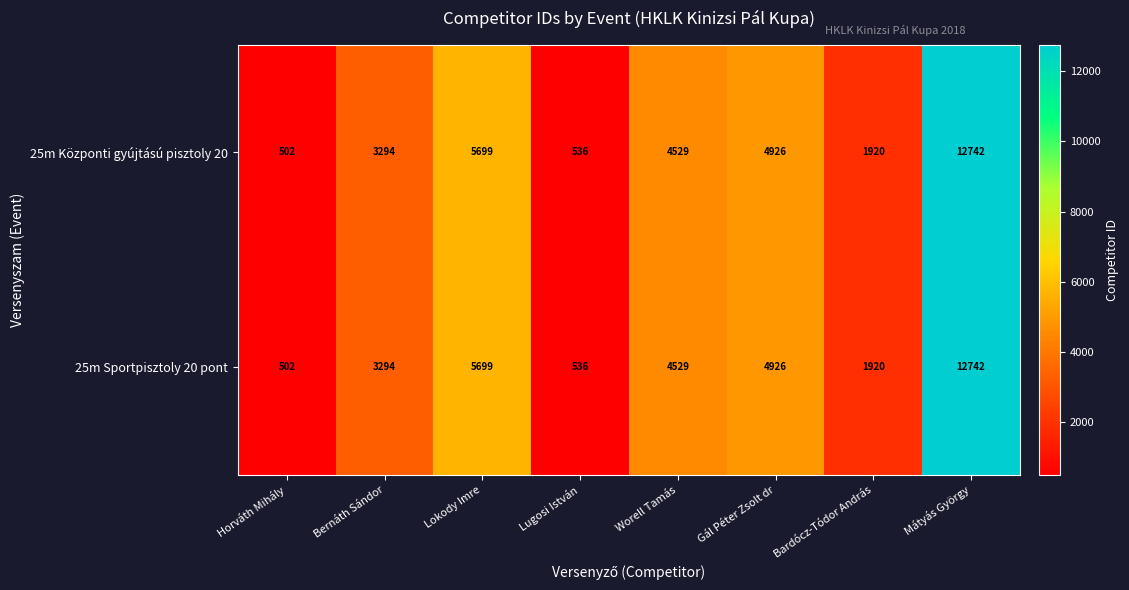

At which label does 25m Központi gyújtású pisztoly 20 first exceed 4529?

Lokody Imre